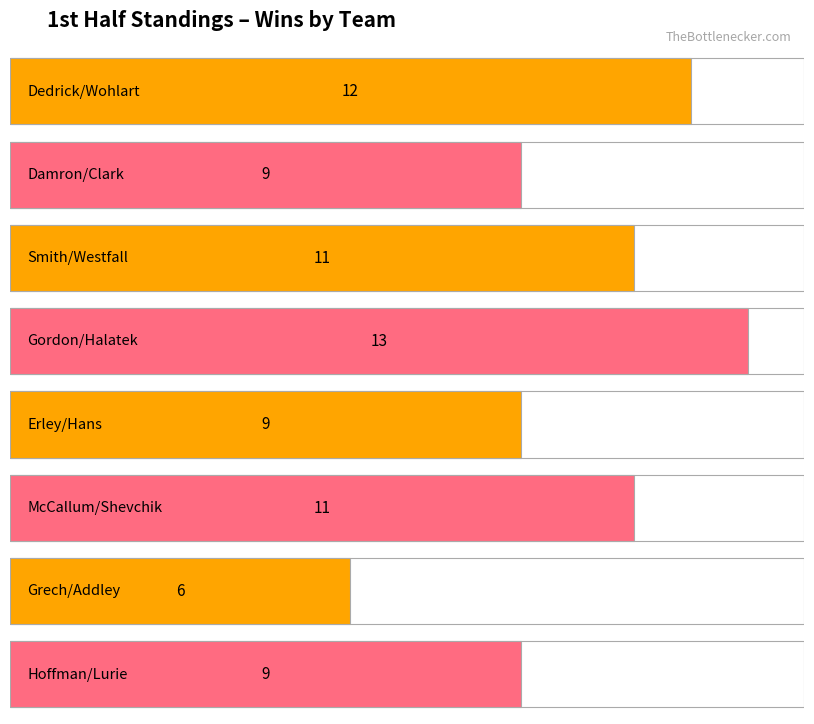

What is the difference between the maximum and second lowest values?

4